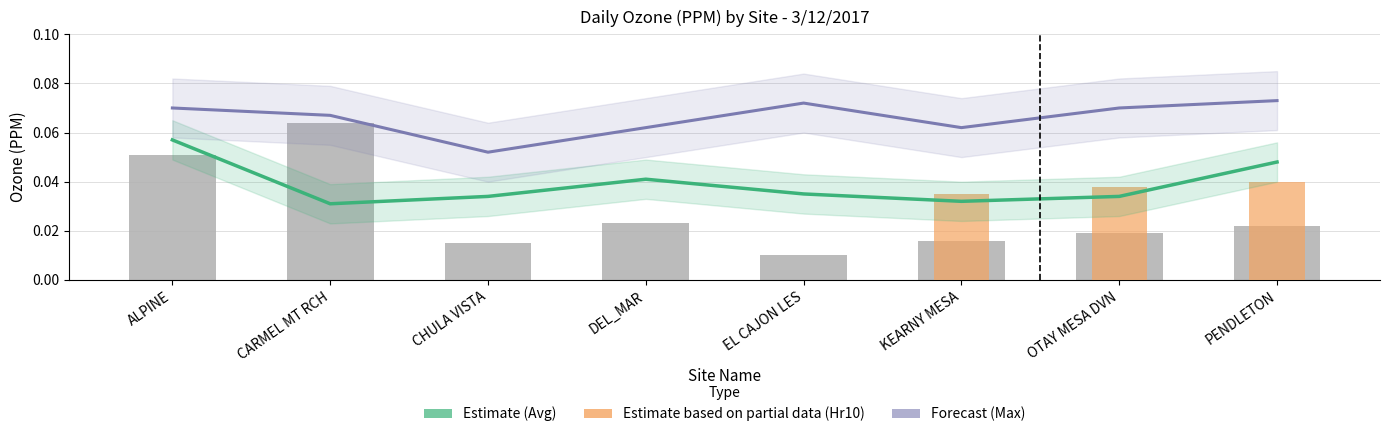

What is the greatest value displayed?

0.1